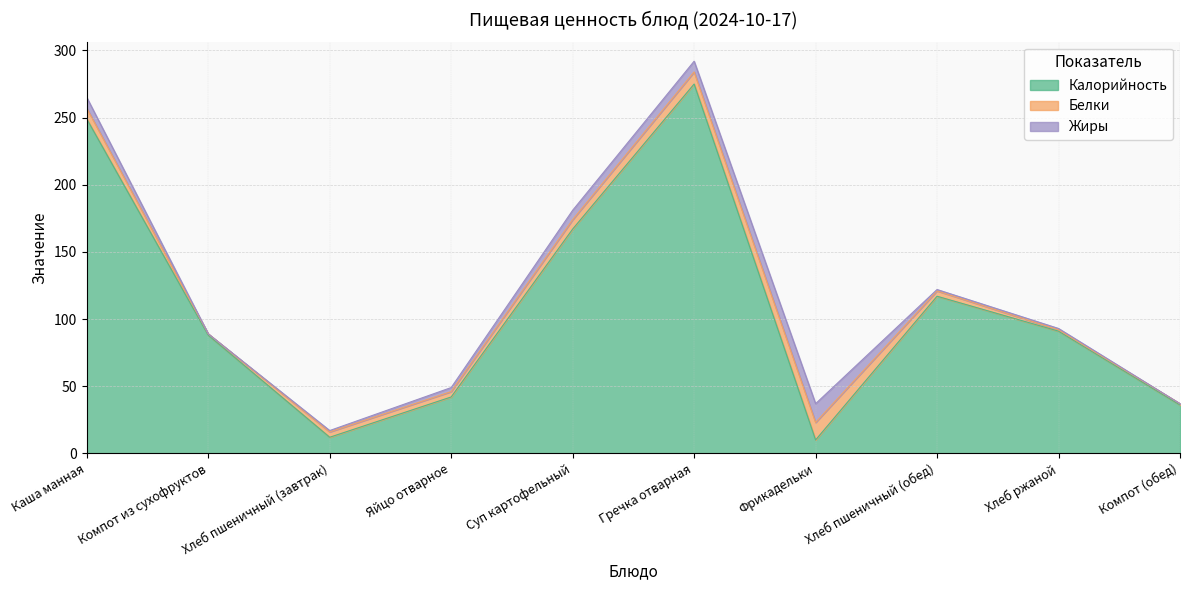

In Белки, how many points are lower than both neighbors (excluding endpoints)?

1